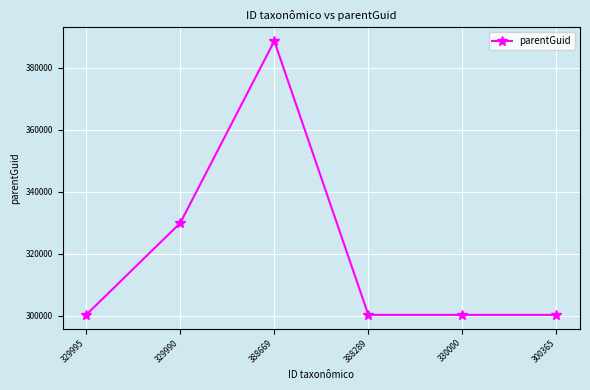

Where is the first local maximum?

388669